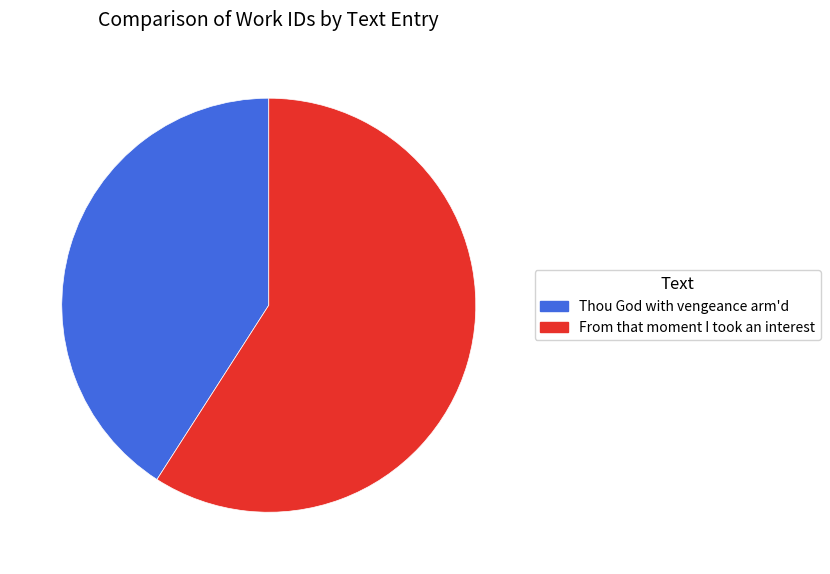

Which has a higher value, From that moment I took an interest or Thou God with vengeance arm'd?

From that moment I took an interest